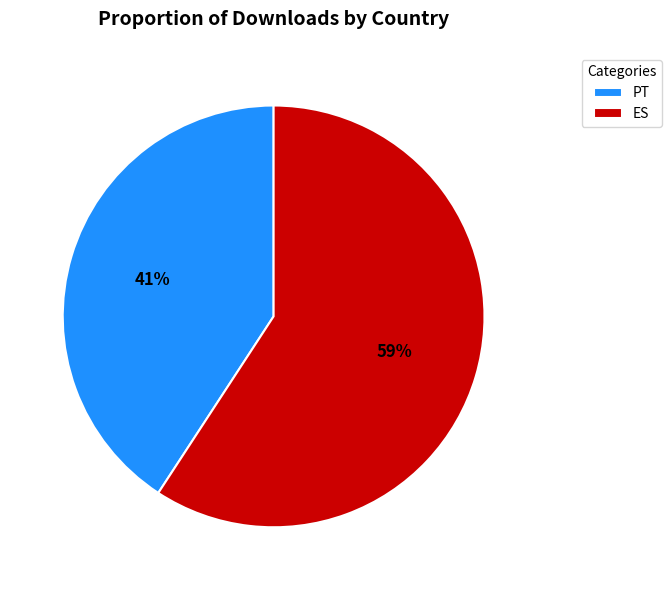

Does ES account for over 50% of the chart?

Yes